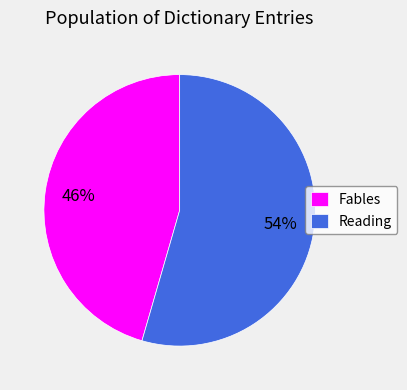

How many slices are in this pie chart?

2